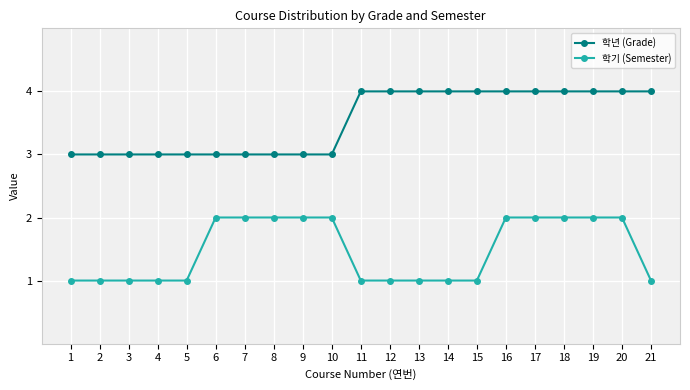

Reading left to right, extract all data points from this chart.

학년 (Grade): 1=3	2=3	3=3	4=3	5=3	6=3	7=3	8=3	9=3	10=3	11=4	12=4	13=4	14=4	15=4	16=4	17=4	18=4	19=4	20=4	21=4
학기 (Semester): 1=1	2=1	3=1	4=1	5=1	6=2	7=2	8=2	9=2	10=2	11=1	12=1	13=1	14=1	15=1	16=2	17=2	18=2	19=2	20=2	21=1